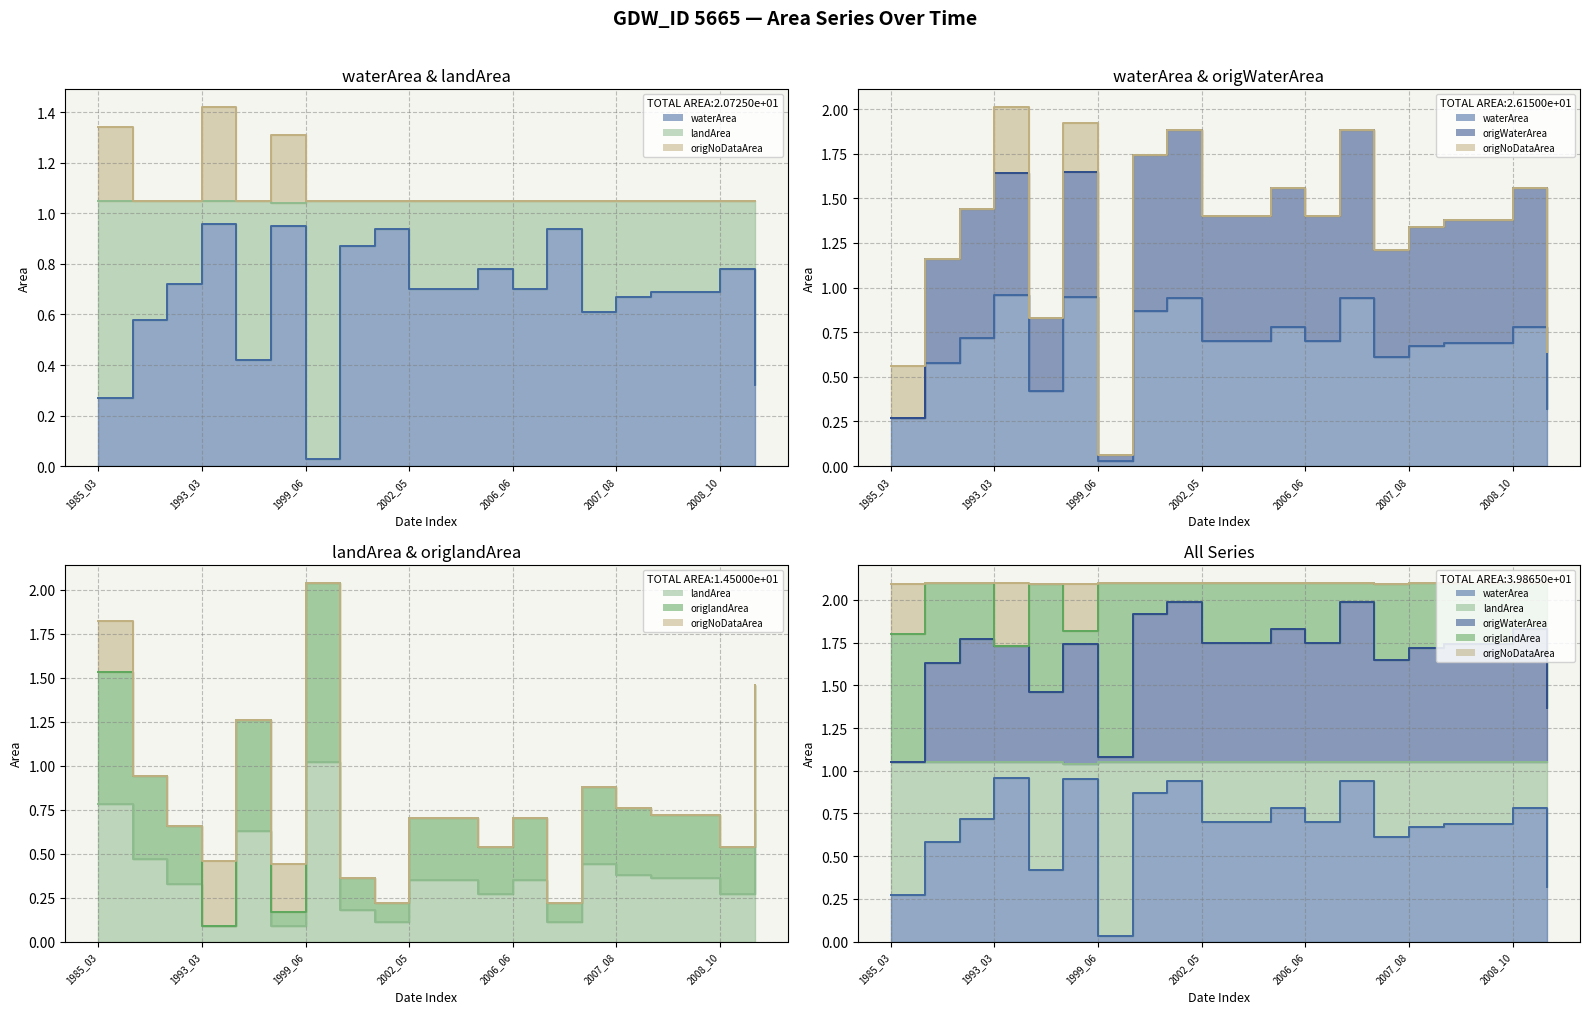

Between 2007_08 and 1993_03, which is larger?

1993_03